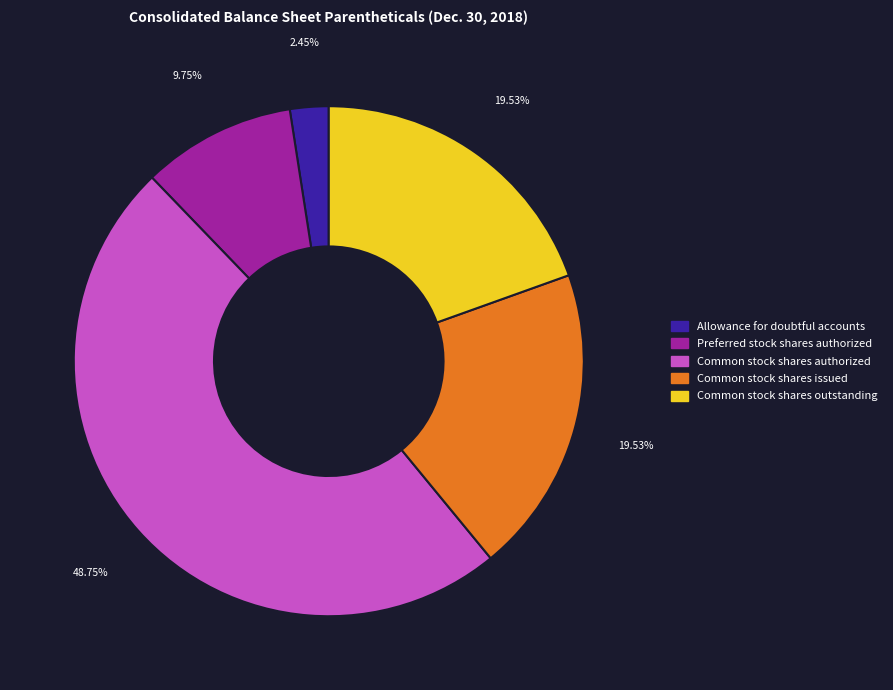

Does any single category account for the majority?

No